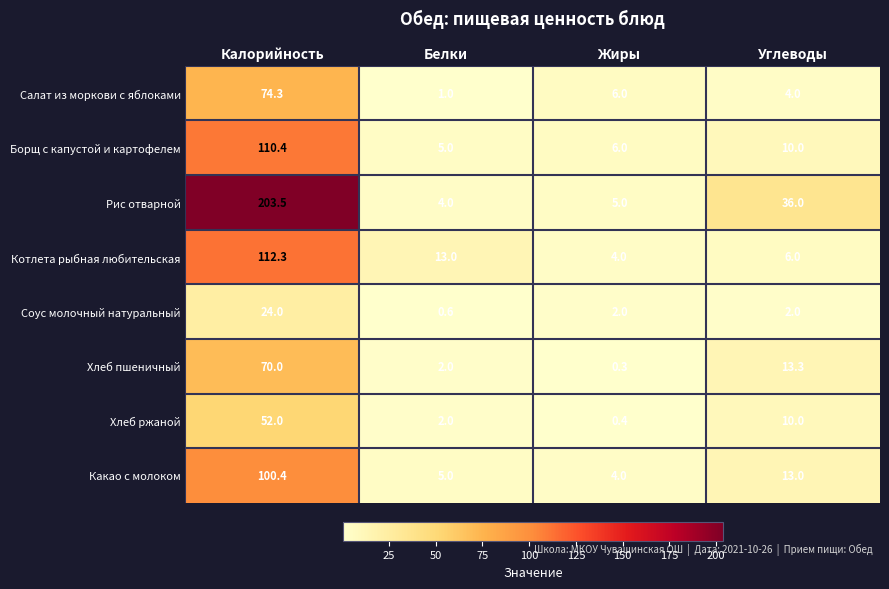

Which category has the highest value across all series?

Калорийность